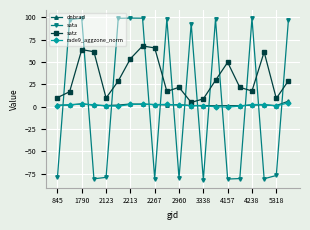

Which series has the largest total across all categories?

satz